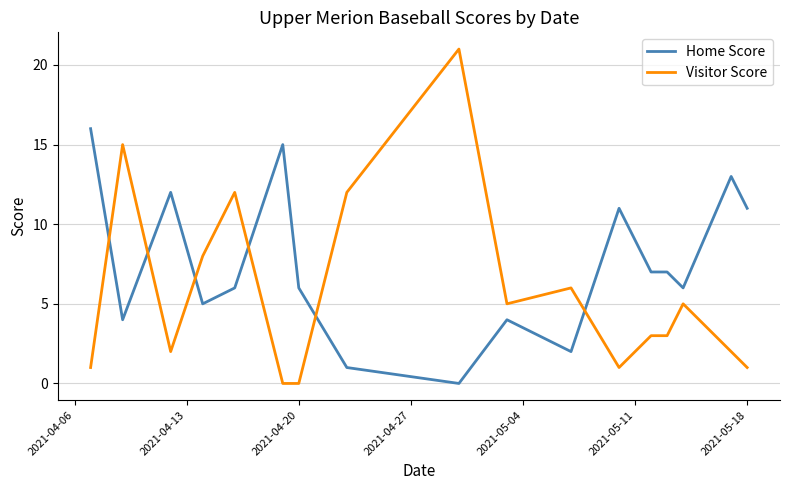

Which series has the largest total across all categories?

Home Score